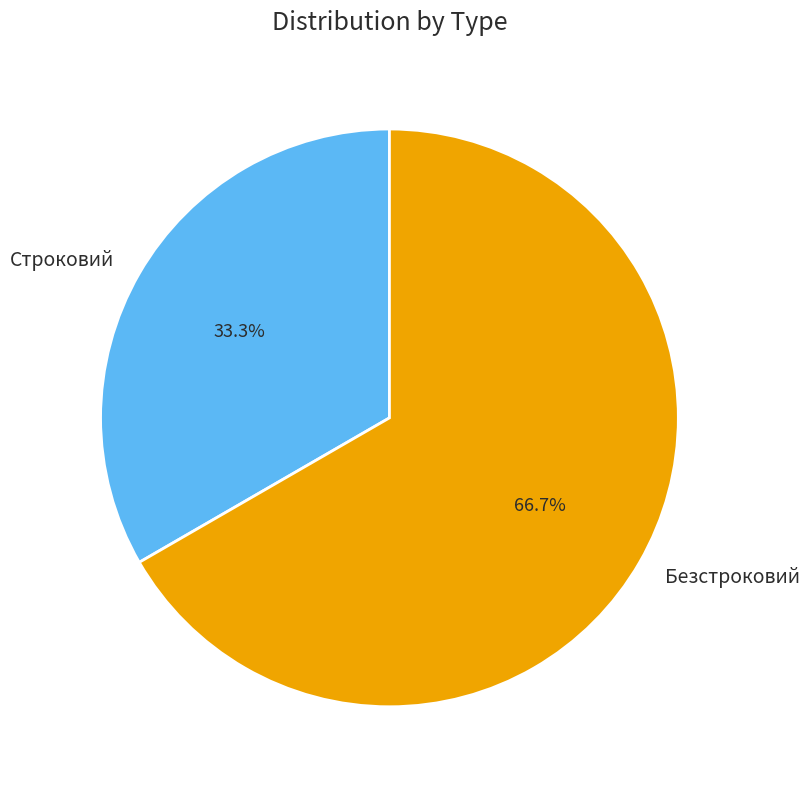

Is it true that Строковий is 33% of the pie?

True